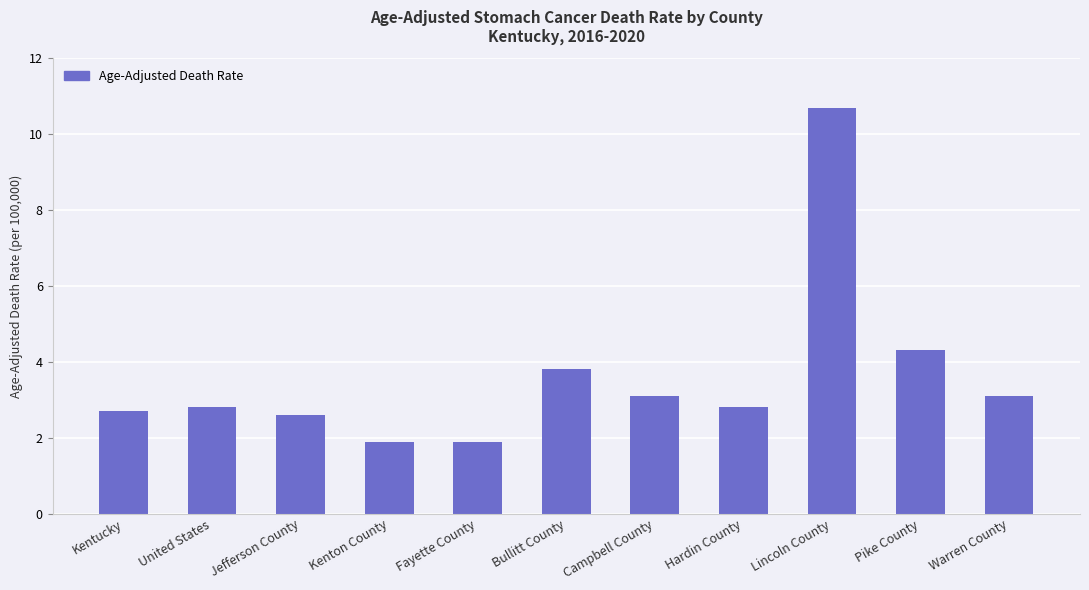

What is the difference between the maximum and minimum values?

8.8